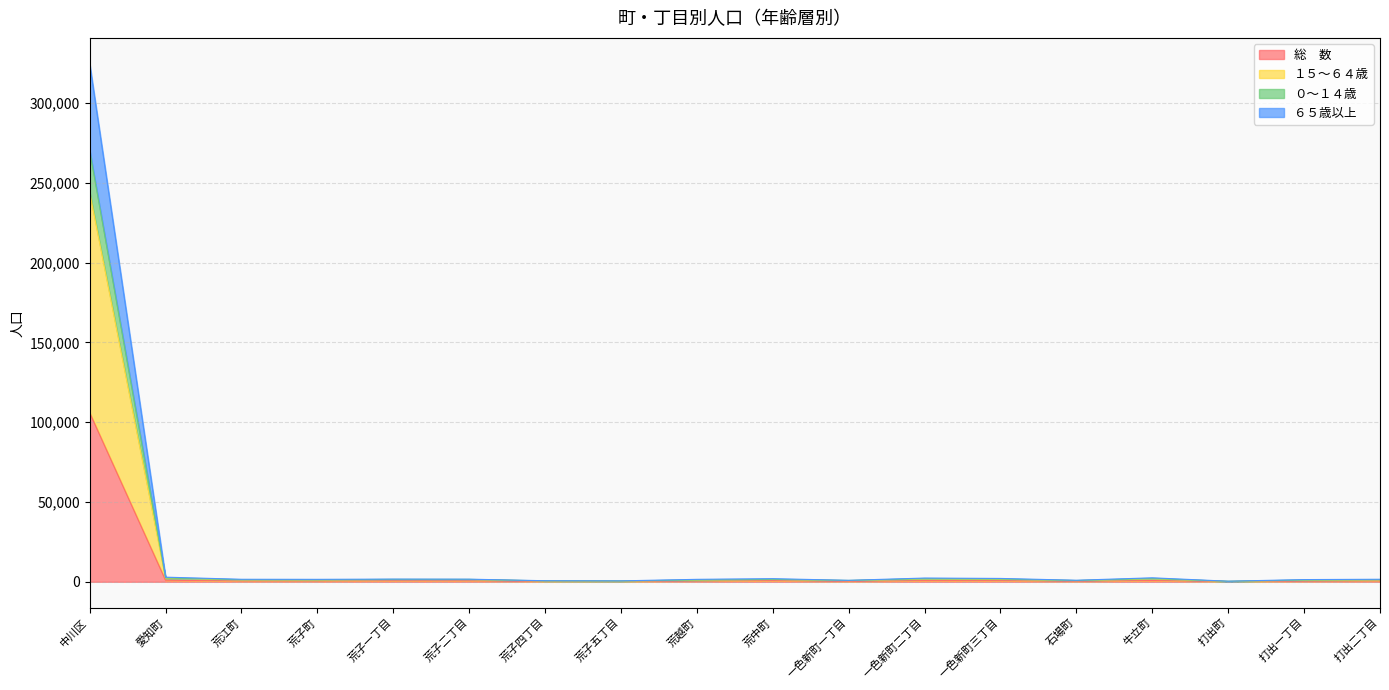

How many data points in ０～１４歳 are above 1163?

8